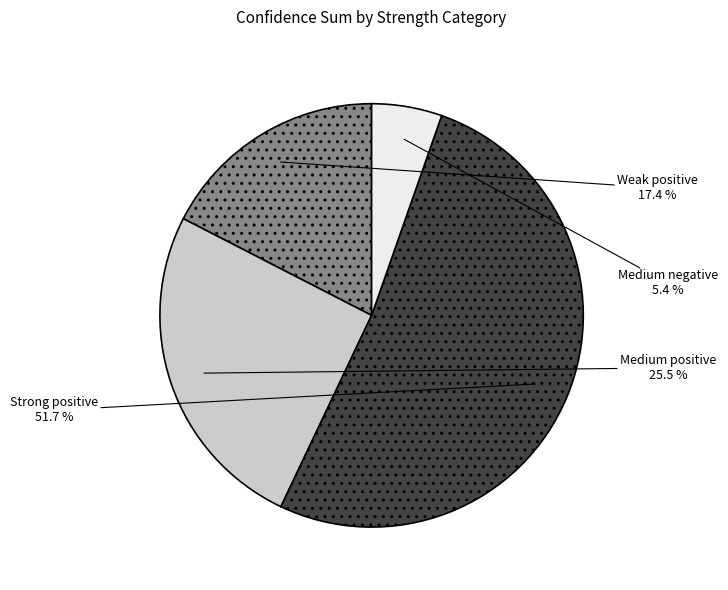

Is there a majority slice in this chart?

Yes